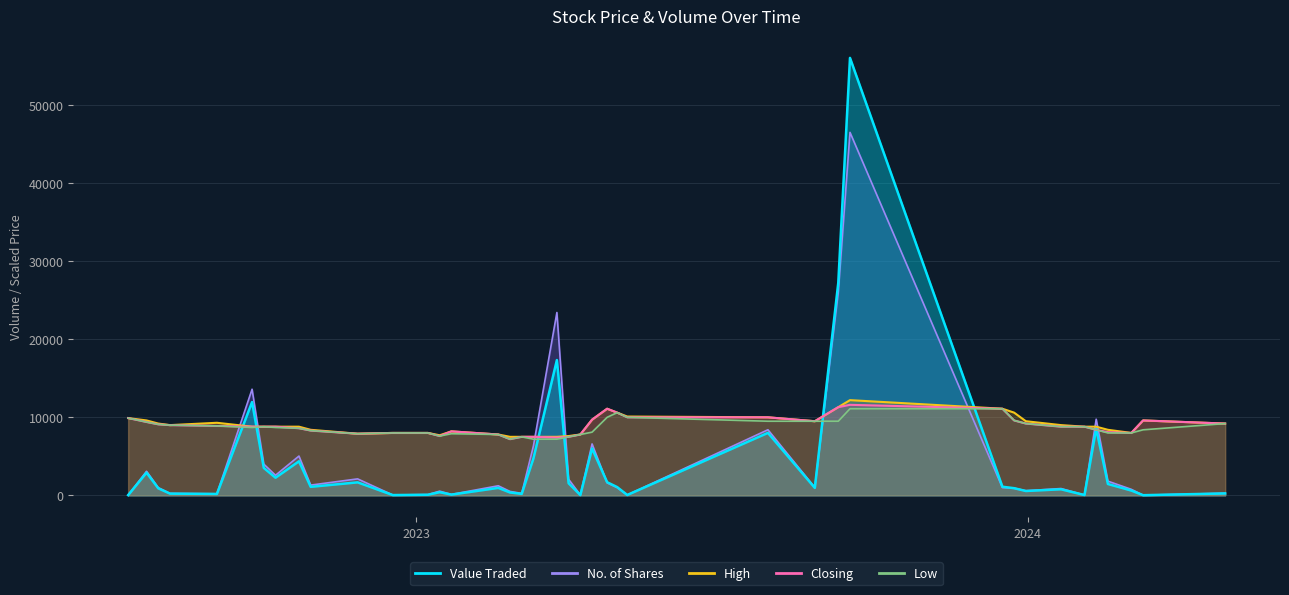

What is the difference between the No. of Shares values at 21/01/2024 and 18/12/2022?

827.0